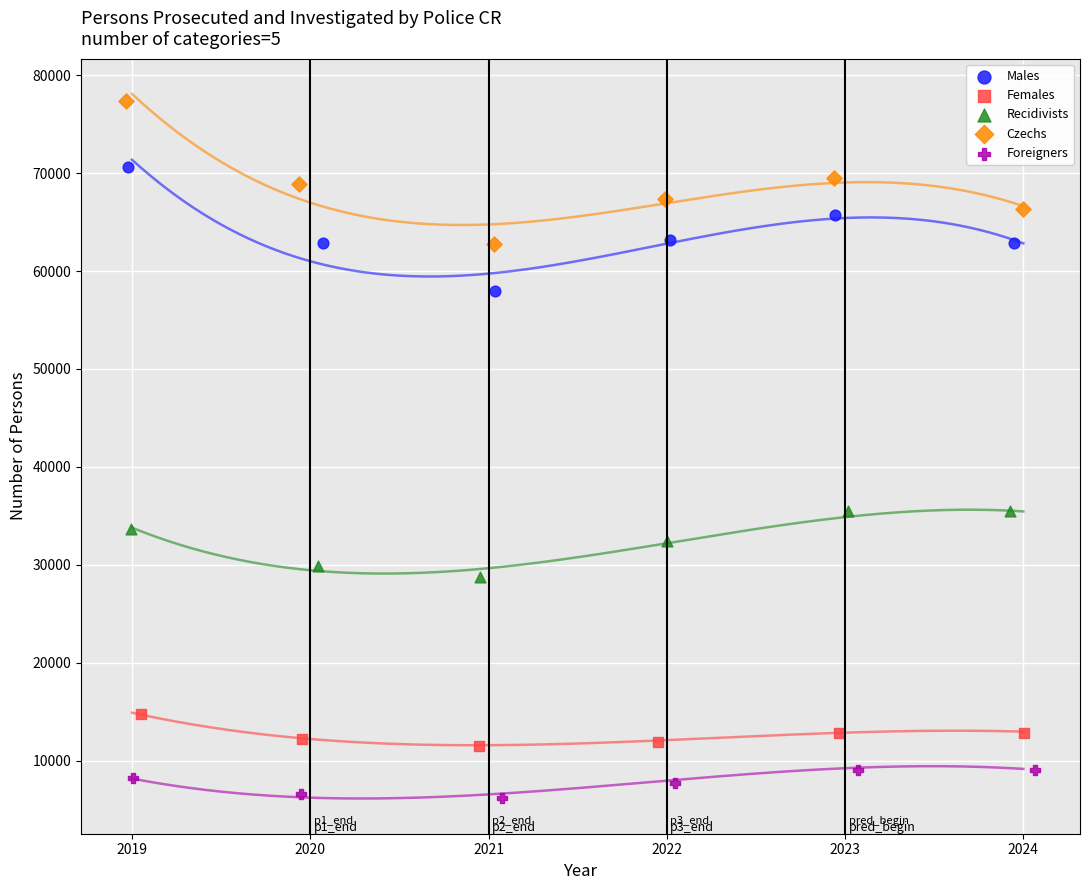

Which series reaches the minimum Y coordinate?

Foreigners